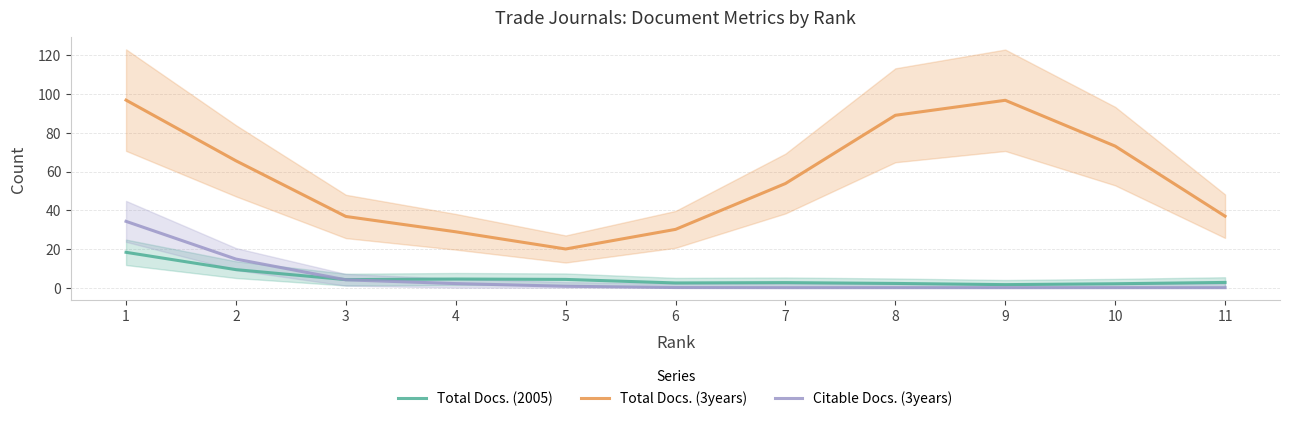

At which label is Total Docs. (3years) closest to 58?

7